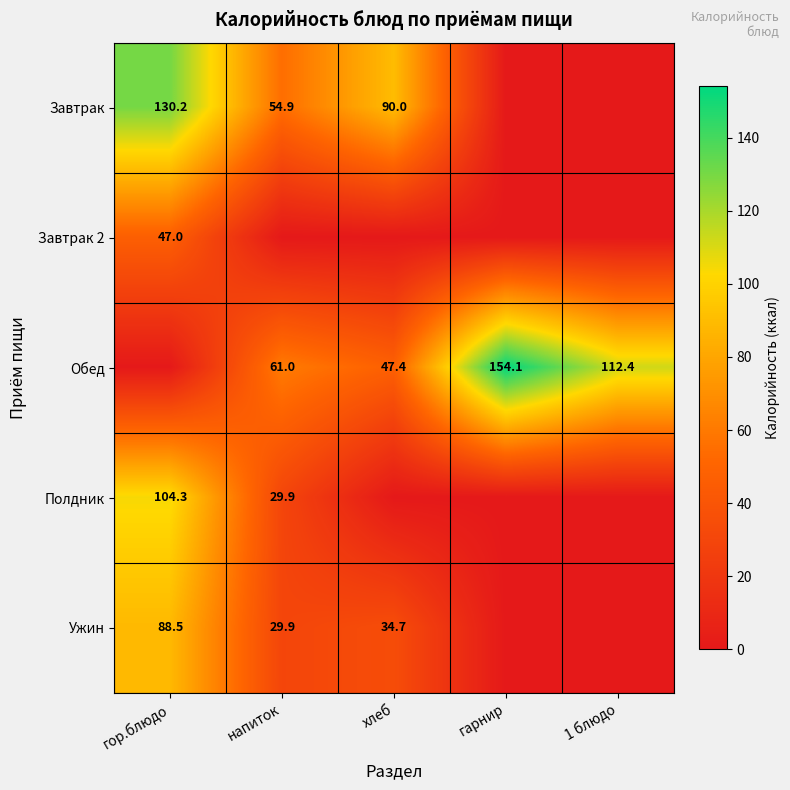

At which category is the sum across all series the highest?

гор.блюдо